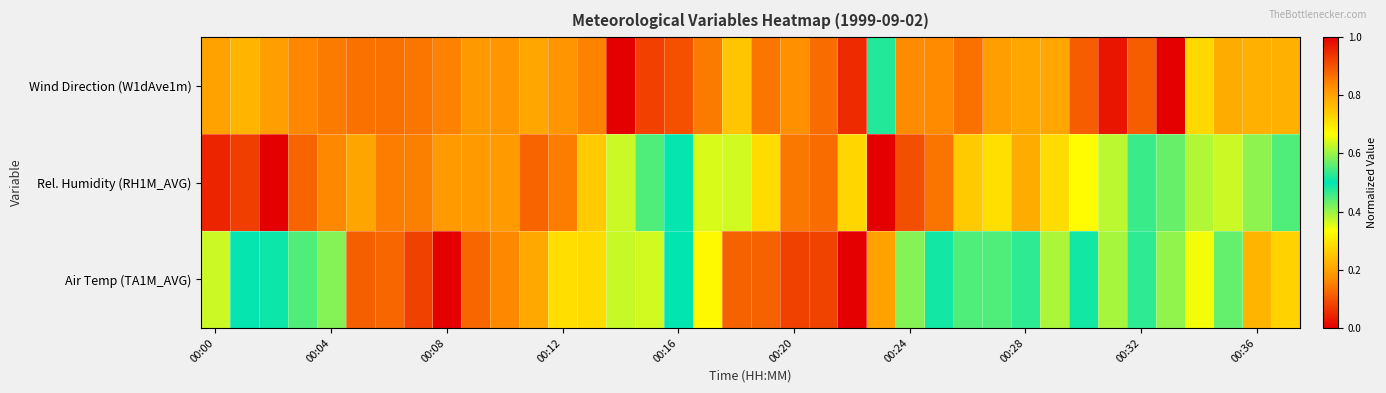

List the series in order of their overall mean, lowest first.

Air Temp (TA1M_AVG), Rel. Humidity (RH1M_AVG), Wind Direction (W1dAve1m)